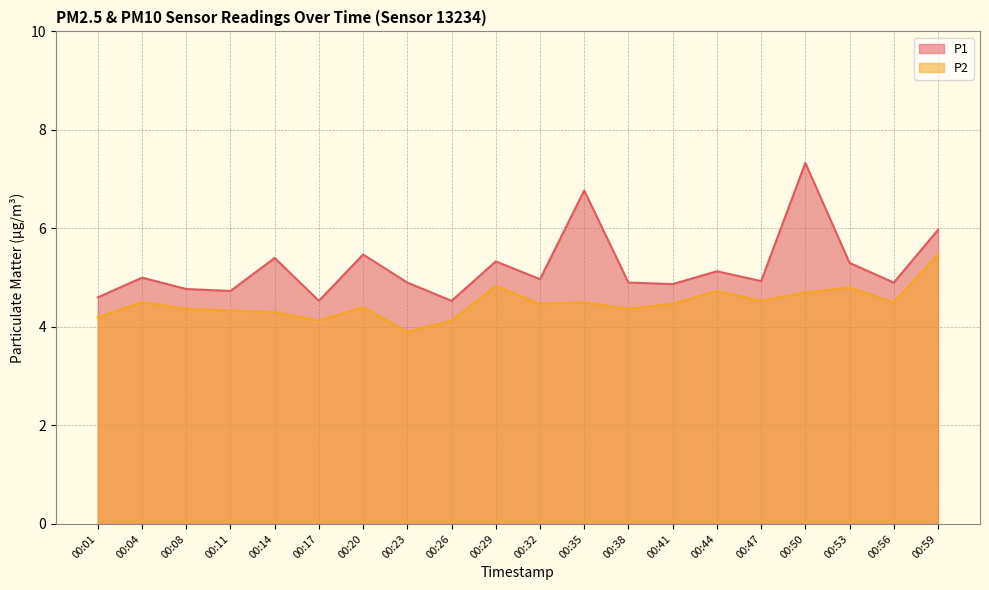

Which series has the widest spread of values?

P1